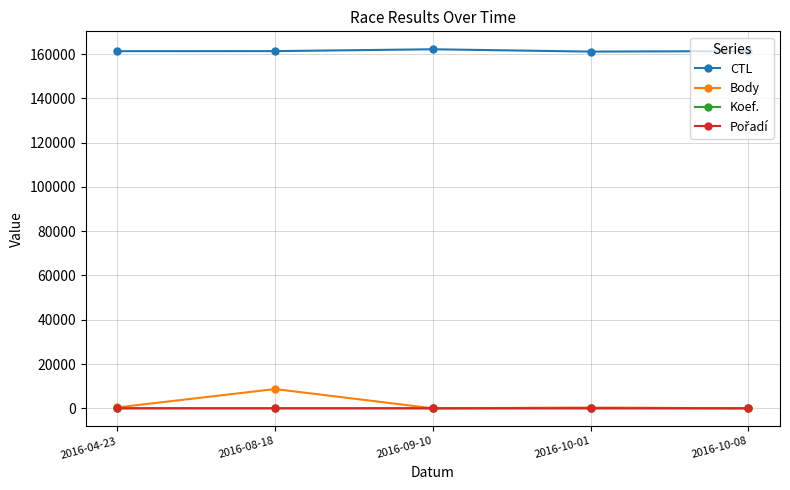

True or false: CTL has a value of 162159 at 2016-09-10.

True